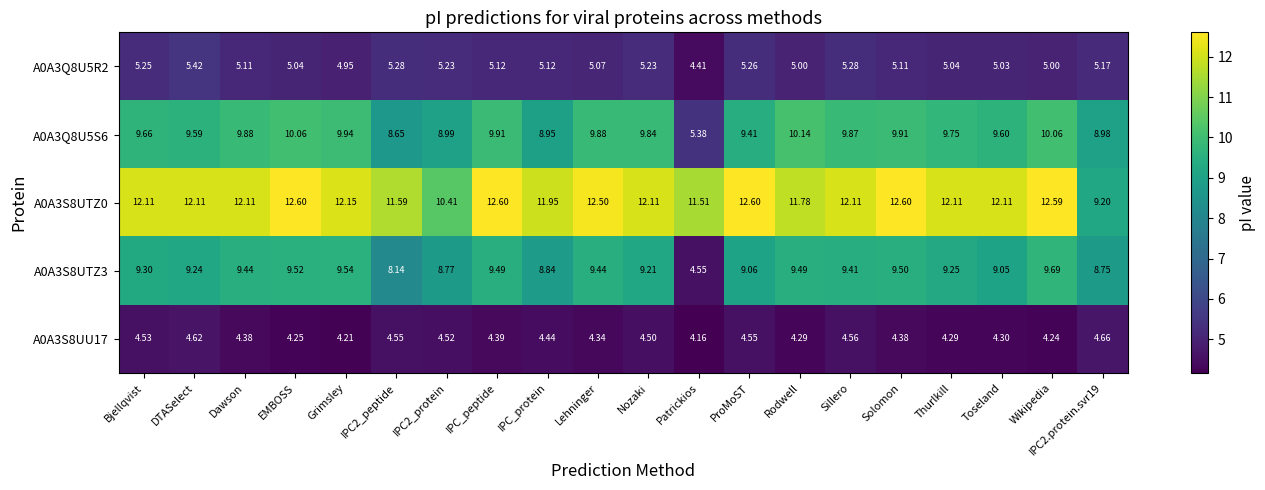

At which label does A0A3S8UTZ3 first exceed 9?

Bjellqvist